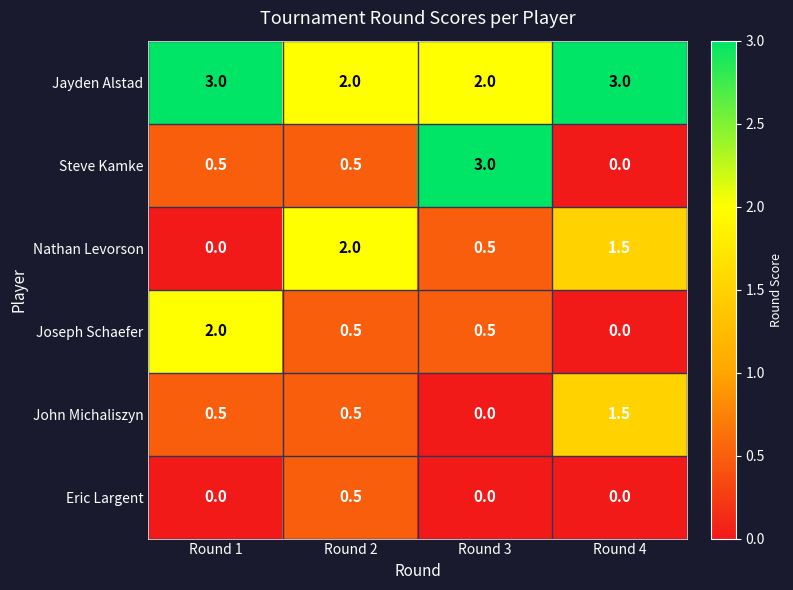

What is the average value of the Jayden Alstad series?

2.5